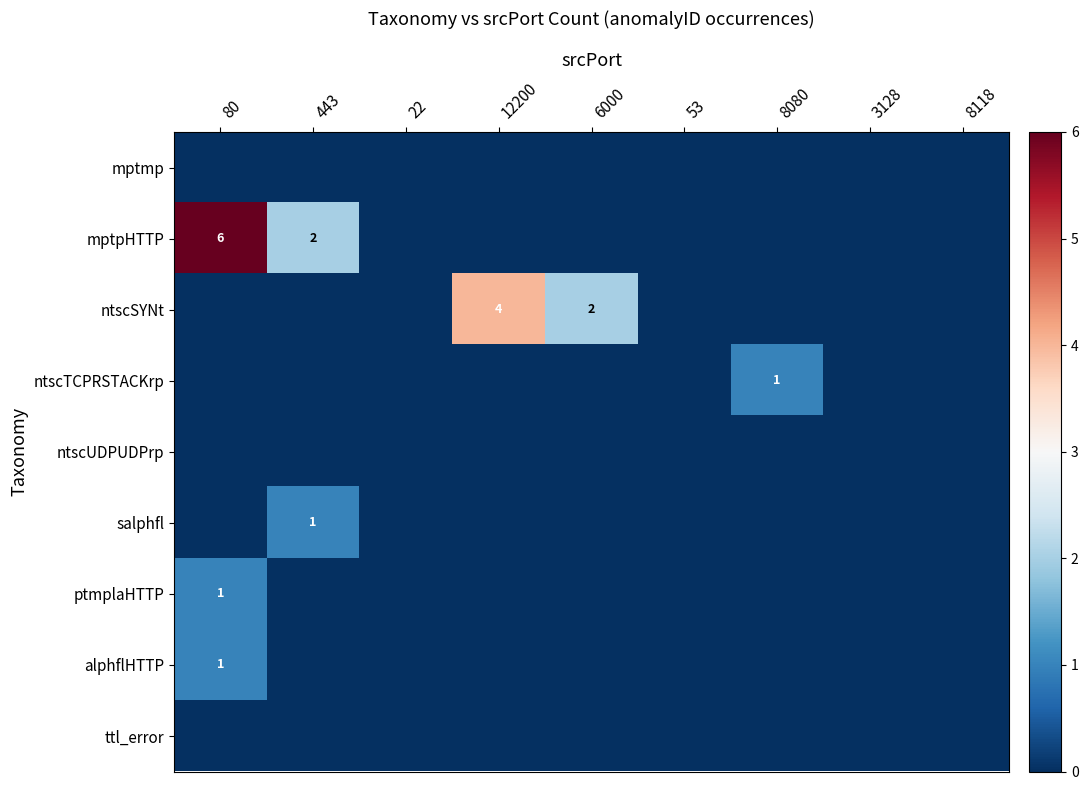

The value of mptpHTTP at 443 is 3. True or false?

False